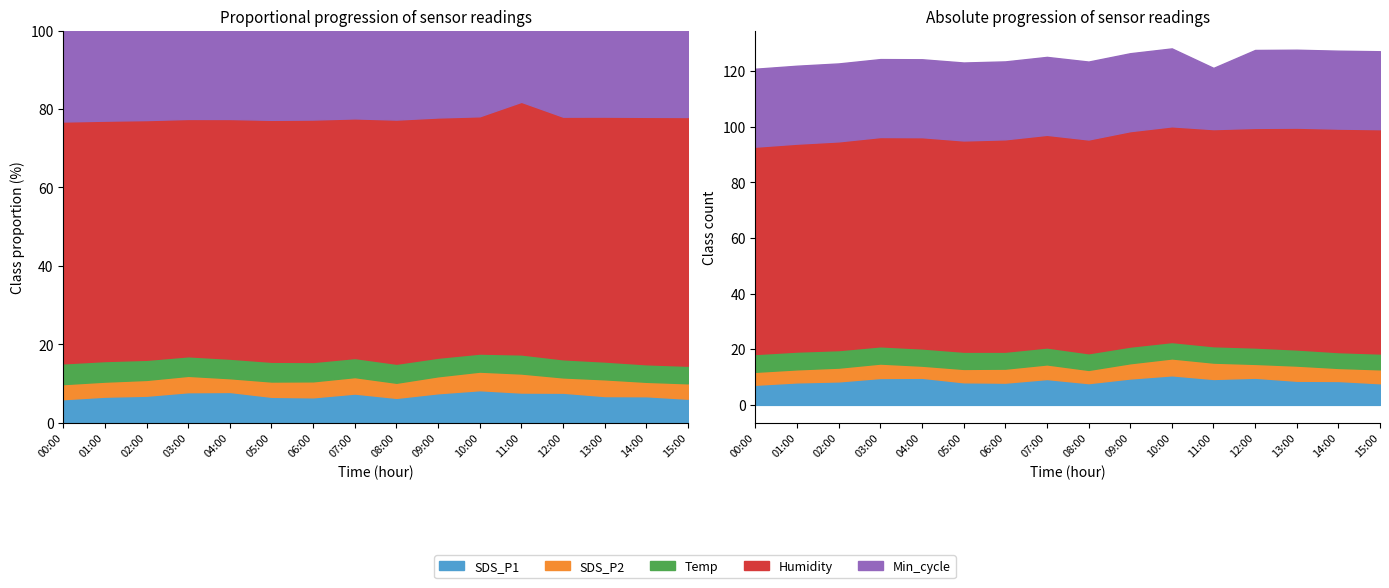

Is it true that SDS_P2 equals 5.2 at 03:00?

True